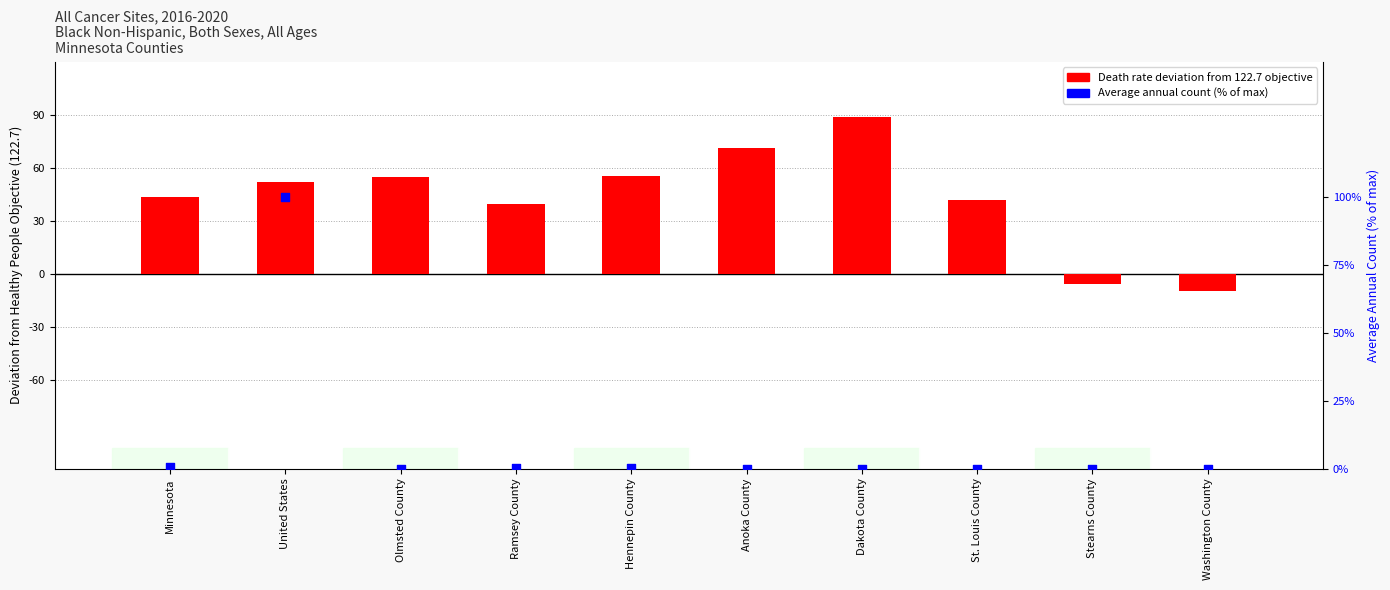

What is the total value across all series at Ramsey County?

39.6